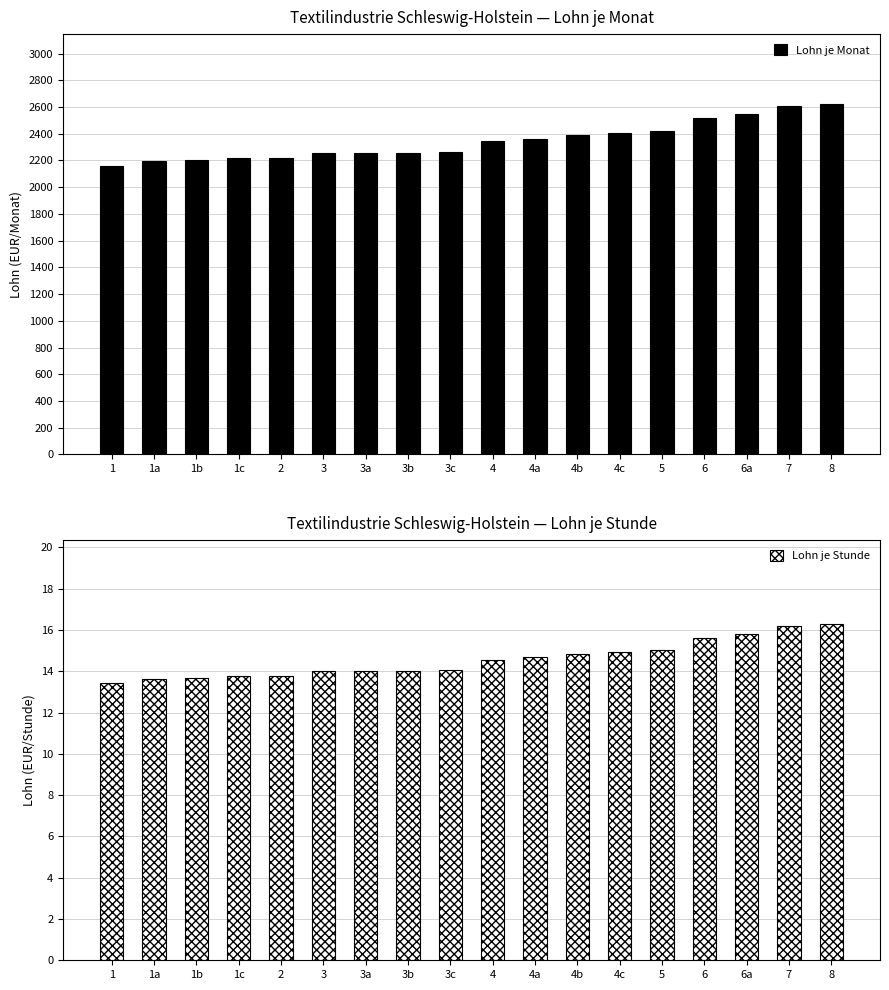

What is the total value across all series at 3b?

2273.0